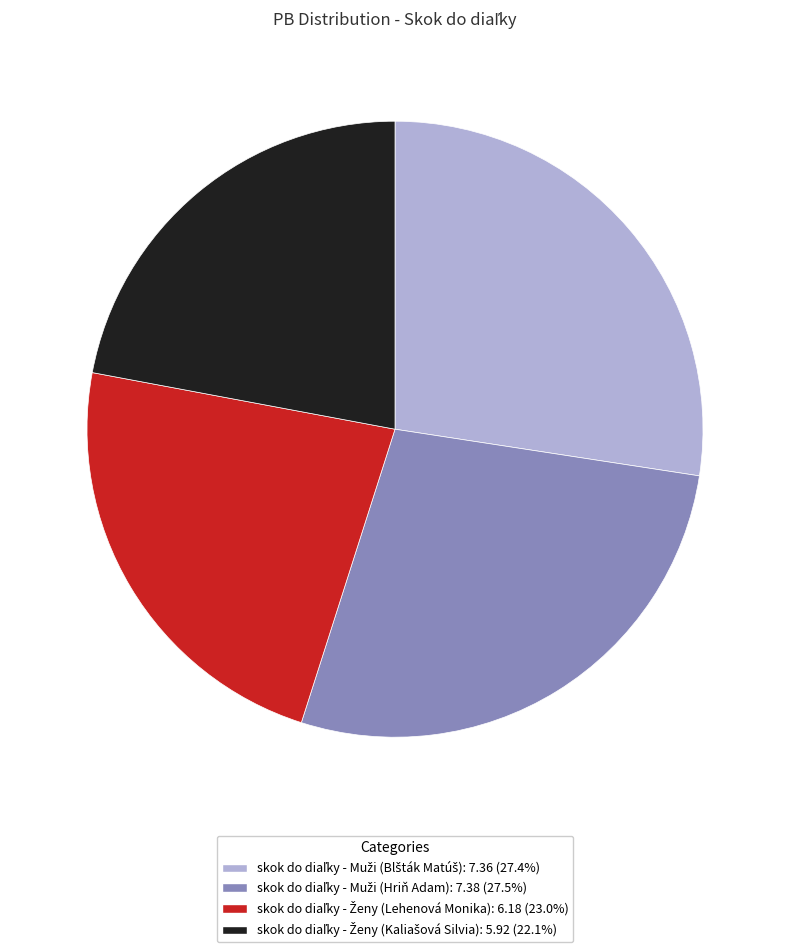

Does any single category account for the majority?

No